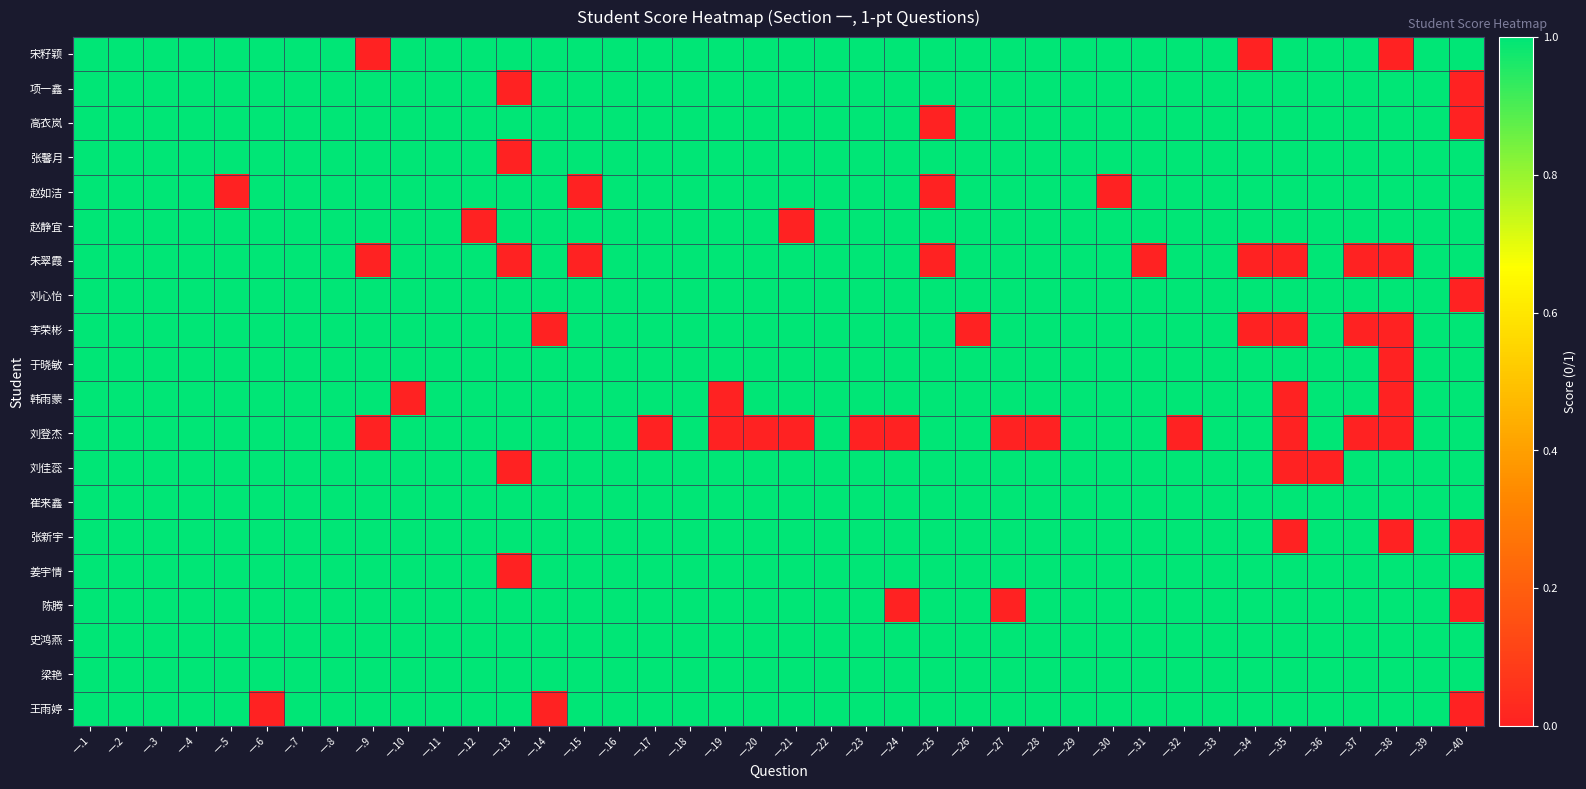

Rank the series by their maximum value, from lowest to highest.

宋籽颖, 项一鑫, 高衣岚, 张馨月, 赵如洁, 赵静宜, 朱翠霞, 刘心怡, 李荣彬, 于晓敏, 韩雨蒙, 刘登杰, 刘佳蕊, 崔来鑫, 张新宇, 姜宇情, 陈腾, 史鸿燕, 梁艳, 王雨婷